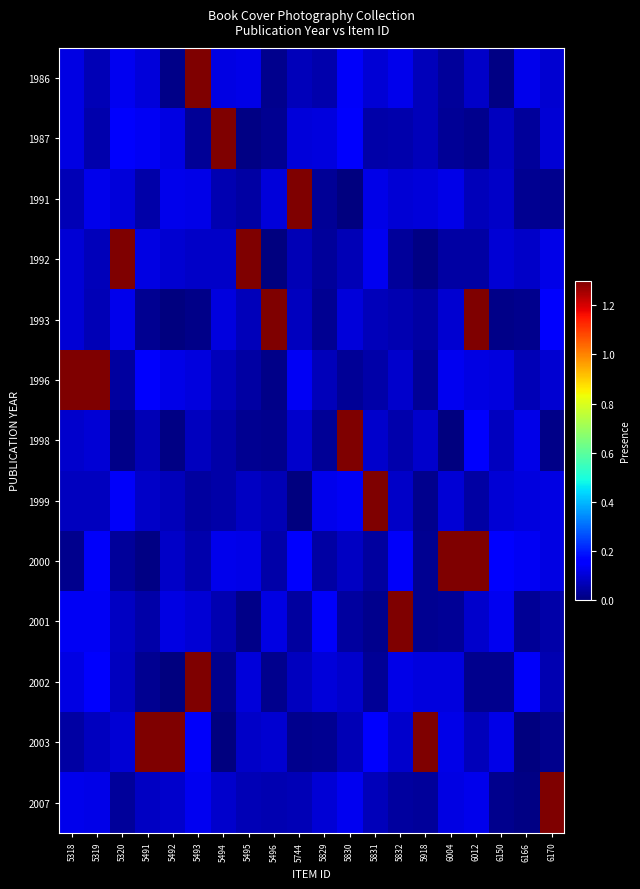

Reading right to left, what are all the values shown in this chart?

1986: 6170=0.1	6166=0.1	6150=0.0	6012=0.1	6004=0.0	5918=0.1	5832=0.1	5831=0.1	5830=0.1	5829=0.1	5744=0.1	5496=0.0	5495=0.1	5494=0.1	5493=1.6	5492=0.0	5491=0.1	5320=0.1	5319=0.1	5318=0.1
1987: 6170=0.1	6166=0.0	6150=0.1	6012=0.0	6004=0.0	5918=0.1	5832=0.1	5831=0.0	5830=0.1	5829=0.1	5744=0.1	5496=0.0	5495=0.0	5494=1.5	5493=0.0	5492=0.1	5491=0.1	5320=0.1	5319=0.1	5318=0.1
1991: 6170=0.0	6166=0.0	6150=0.1	6012=0.1	6004=0.1	5918=0.1	5832=0.1	5831=0.1	5830=0.0	5829=0.0	5744=1.6	5496=0.1	5495=0.0	5494=0.1	5493=0.1	5492=0.1	5491=0.0	5320=0.1	5319=0.1	5318=0.1
1992: 6170=0.1	6166=0.1	6150=0.1	6012=0.0	6004=0.0	5918=0.0	5832=0.0	5831=0.1	5830=0.1	5829=0.0	5744=0.1	5496=0.0	5495=1.8	5494=0.1	5493=0.1	5492=0.1	5491=0.1	5320=1.7	5319=0.1	5318=0.1
1993: 6170=0.1	6166=0.0	6150=0.0	6012=1.9	6004=0.1	5918=0.0	5832=0.1	5831=0.1	5830=0.1	5829=0.0	5744=0.1	5496=1.8	5495=0.1	5494=0.1	5493=0.0	5492=0.0	5491=0.0	5320=0.1	5319=0.1	5318=0.1
1996: 6170=0.1	6166=0.1	6150=0.1	6012=0.1	6004=0.1	5918=0.0	5832=0.1	5831=0.0	5830=0.0	5829=0.1	5744=0.1	5496=0.0	5495=0.0	5494=0.1	5493=0.1	5492=0.1	5491=0.1	5320=0.0	5319=1.6	5318=2.0
1998: 6170=0.0	6166=0.1	6150=0.1	6012=0.1	6004=0.0	5918=0.1	5832=0.1	5831=0.1	5830=1.6	5829=0.0	5744=0.1	5496=0.0	5495=0.0	5494=0.0	5493=0.1	5492=0.0	5491=0.1	5320=0.0	5319=0.1	5318=0.1
1999: 6170=0.1	6166=0.1	6150=0.1	6012=0.0	6004=0.1	5918=0.0	5832=0.1	5831=1.5	5830=0.1	5829=0.1	5744=0.0	5496=0.1	5495=0.1	5494=0.0	5493=0.0	5492=0.1	5491=0.1	5320=0.1	5319=0.1	5318=0.1
2000: 6170=0.1	6166=0.1	6150=0.1	6012=1.6	6004=1.6	5918=0.0	5832=0.1	5831=0.0	5830=0.1	5829=0.0	5744=0.1	5496=0.0	5495=0.1	5494=0.1	5493=0.1	5492=0.1	5491=0.0	5320=0.0	5319=0.1	5318=0.0
2001: 6170=0.0	6166=0.0	6150=0.1	6012=0.1	6004=0.0	5918=0.0	5832=1.6	5831=0.0	5830=0.0	5829=0.1	5744=0.0	5496=0.1	5495=0.0	5494=0.1	5493=0.1	5492=0.1	5491=0.0	5320=0.1	5319=0.1	5318=0.1
2002: 6170=0.1	6166=0.1	6150=0.0	6012=0.0	6004=0.1	5918=0.1	5832=0.1	5831=0.0	5830=0.1	5829=0.1	5744=0.1	5496=0.0	5495=0.1	5494=0.0	5493=1.8	5492=0.0	5491=0.0	5320=0.1	5319=0.1	5318=0.1
2003: 6170=0.0	6166=0.0	6150=0.1	6012=0.1	6004=0.1	5918=1.9	5832=0.1	5831=0.1	5830=0.1	5829=0.0	5744=0.0	5496=0.1	5495=0.1	5494=0.0	5493=0.1	5492=1.5	5491=1.7	5320=0.1	5319=0.1	5318=0.0
2007: 6170=1.9	6166=0.0	6150=0.0	6012=0.1	6004=0.1	5918=0.0	5832=0.0	5831=0.1	5830=0.1	5829=0.1	5744=0.1	5496=0.1	5495=0.1	5494=0.1	5493=0.1	5492=0.1	5491=0.1	5320=0.0	5319=0.1	5318=0.1